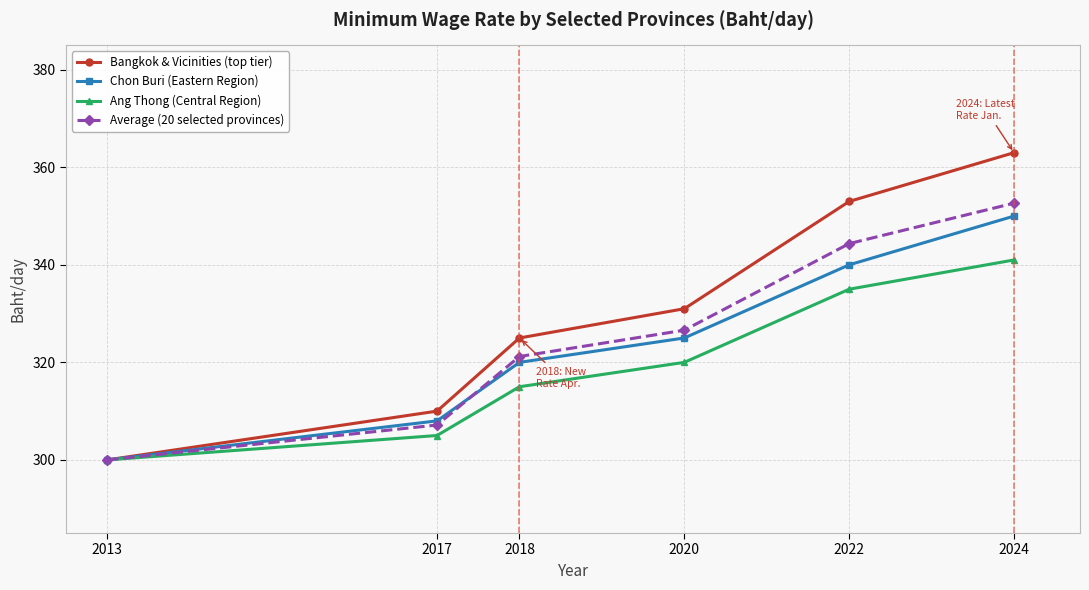

What is the difference between the Ang Thong (Central Region) values at 2020 and 2017?

15.0